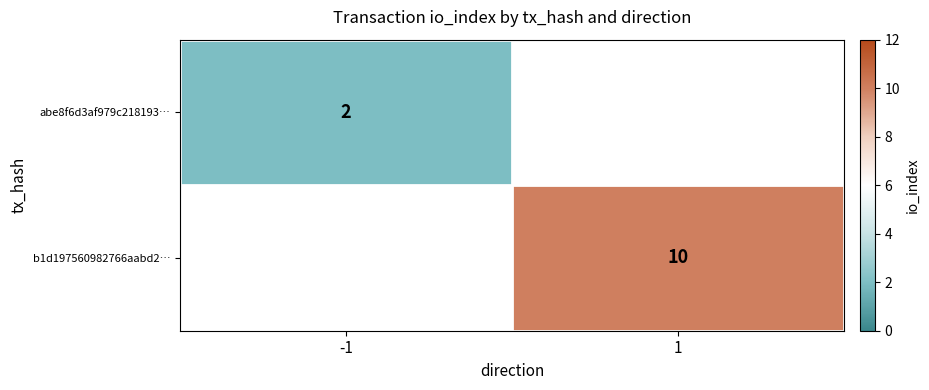

The value of abe8f6d3af979c218193… at -1 is 2. True or false?

True